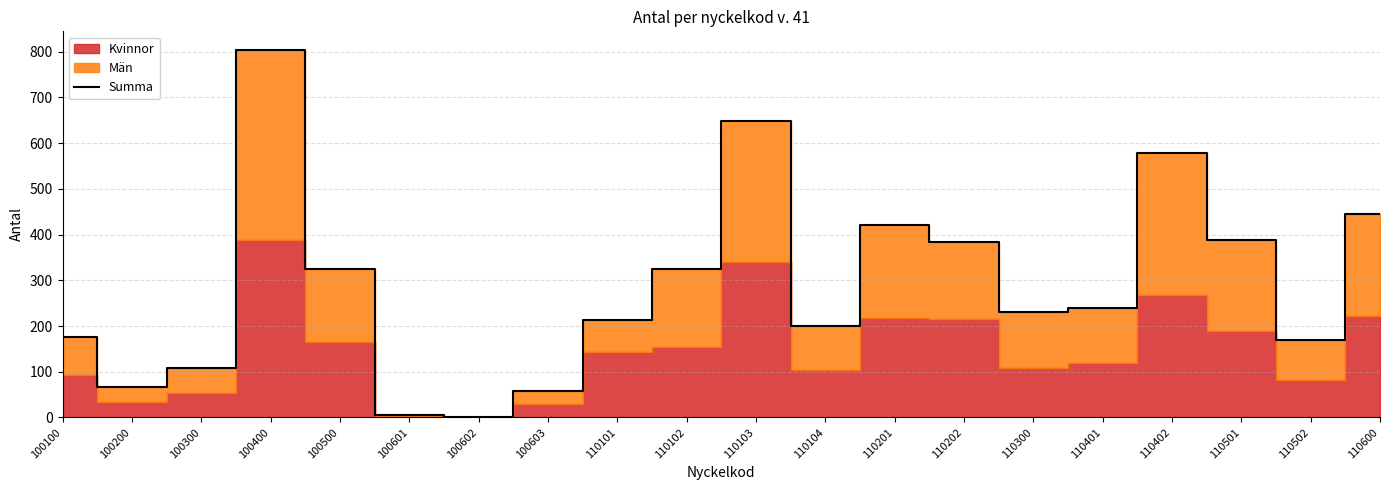

List the labels in order of value, largest first.

100400, 110103, 110402, 110600, 110201, 110501, 110202, 100500, 110102, 110401, 110300, 110101, 110104, 100100, 110502, 100300, 100200, 100603, 100601, 100602